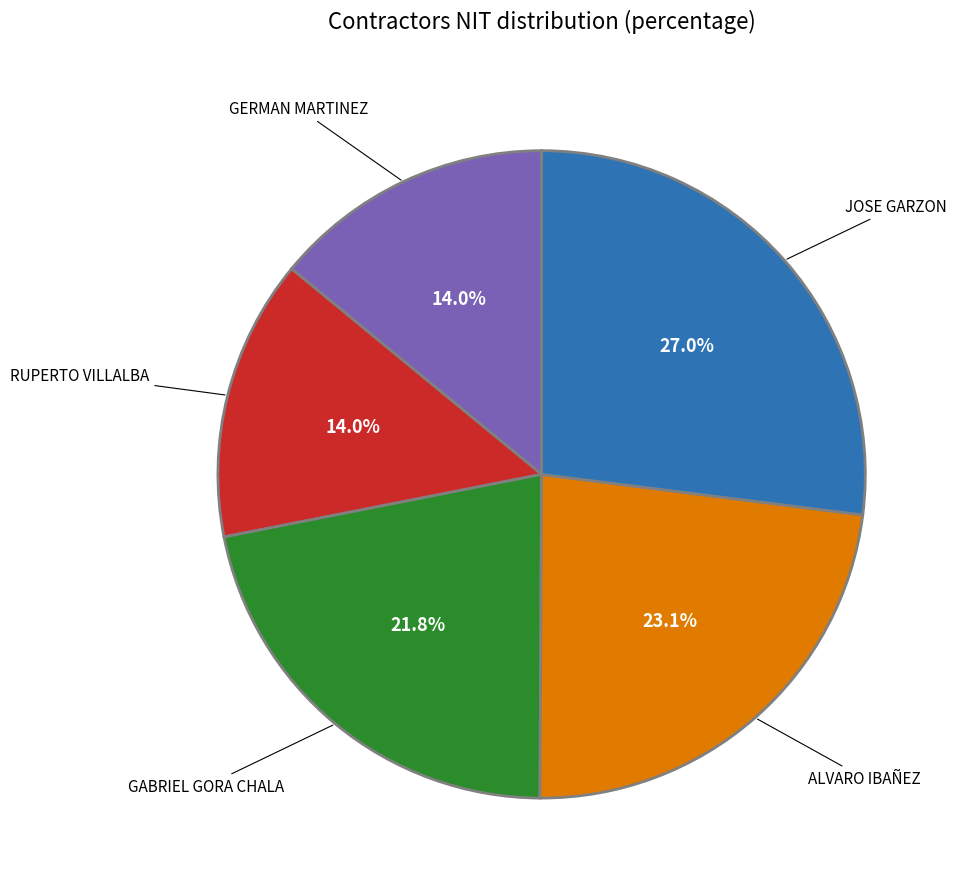

To the nearest percent, what is the average slice percentage?

20%